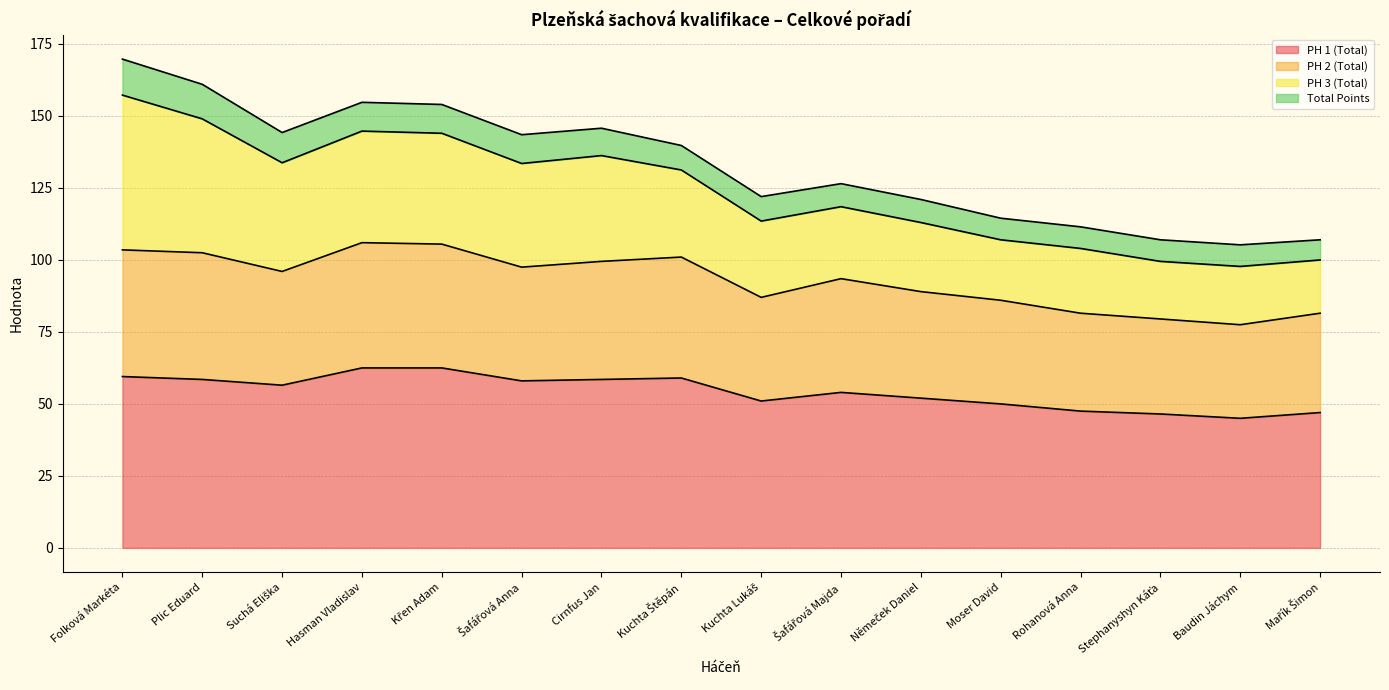

What is the maximum value for PH 1 (Total)?

62.5